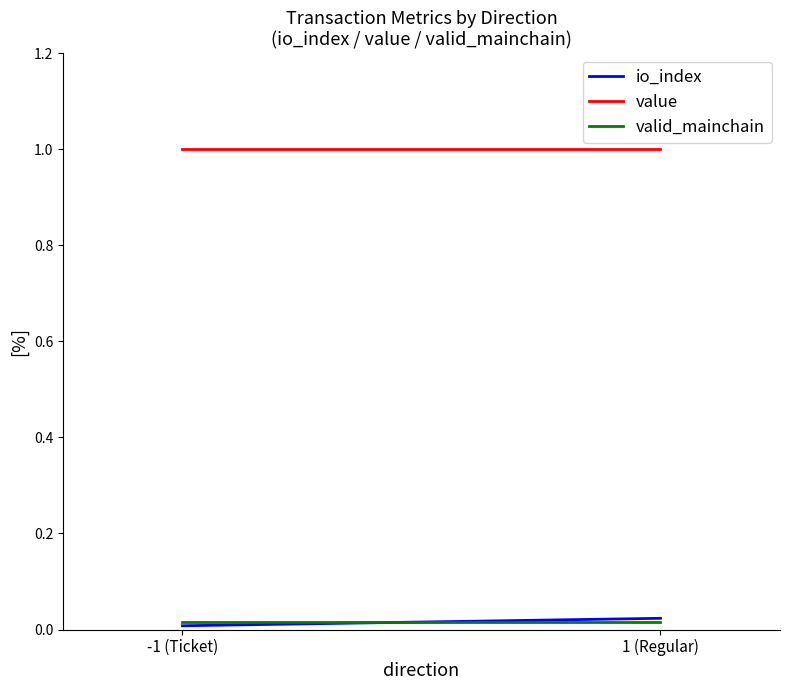

Which label corresponds to the smallest value in the chart?

-1 (Ticket)